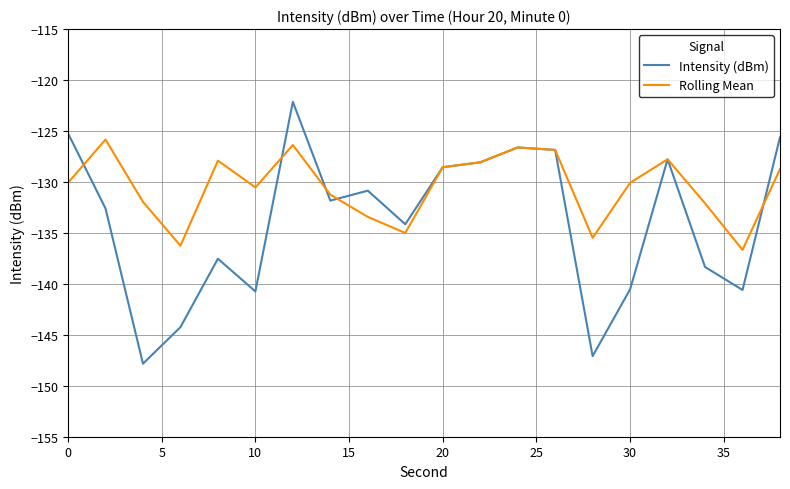

Which series has the widest spread of values?

Intensity (dBm)